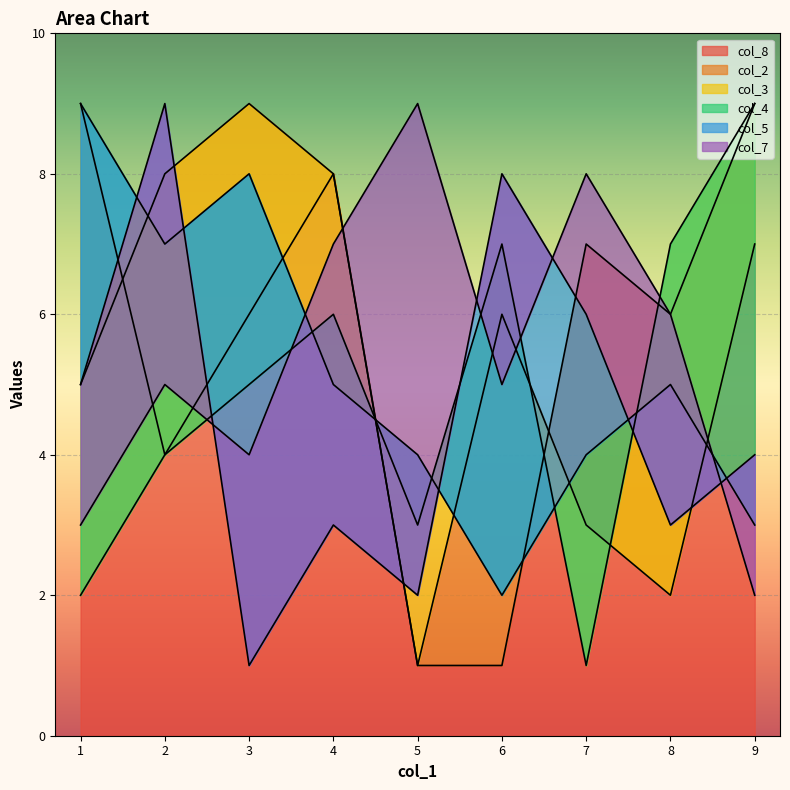

What is the highest value of the col_8 series?

9